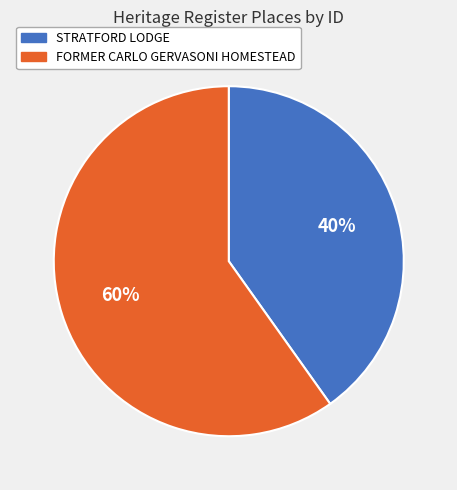

Is the sum of FORMER CARLO GERVASONI HOMESTEAD and STRATFORD LODGE greater than half?

Yes